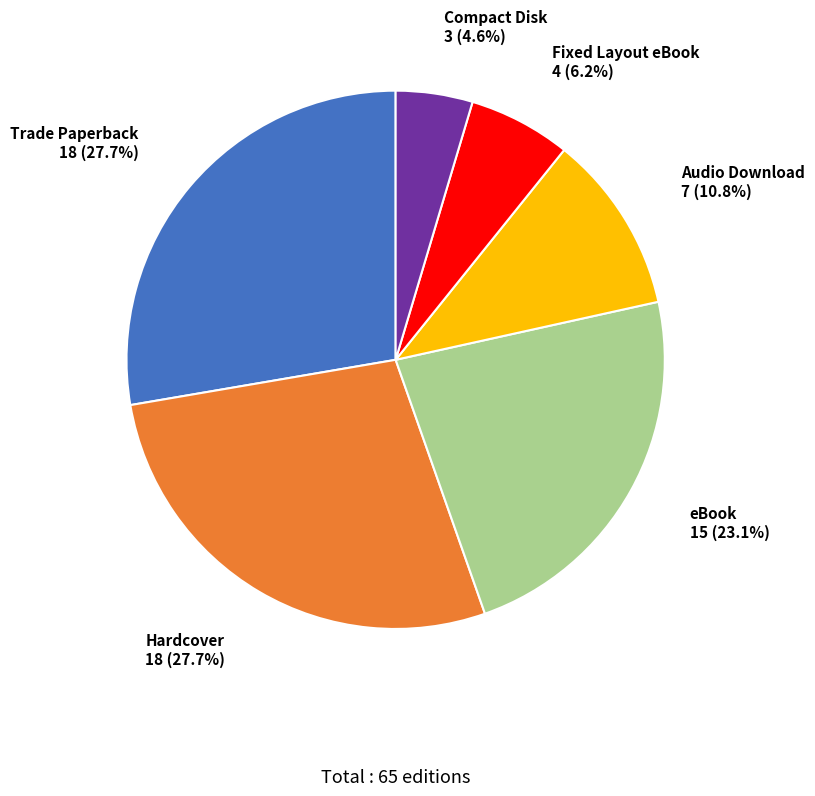

Do Compact Disk and Hardcover together represent more than half of the pie?

No